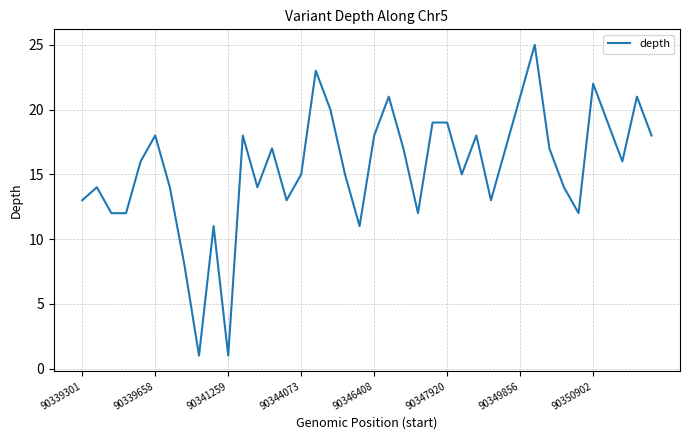

What is the difference between the maximum and minimum values?

24